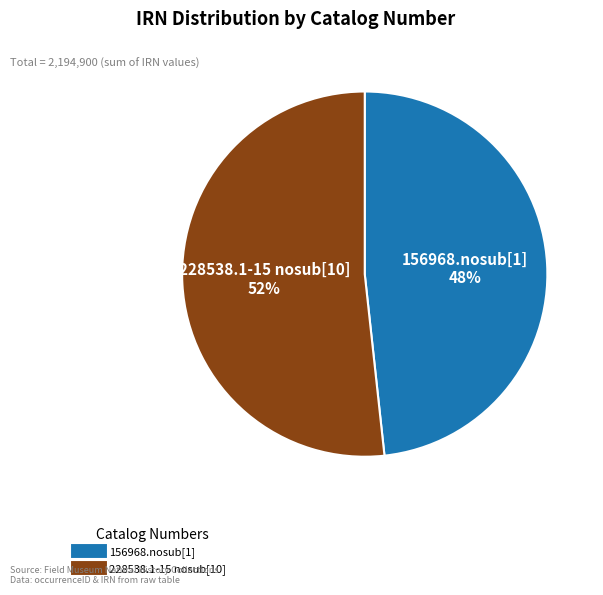

How many slices are in this pie chart?

2